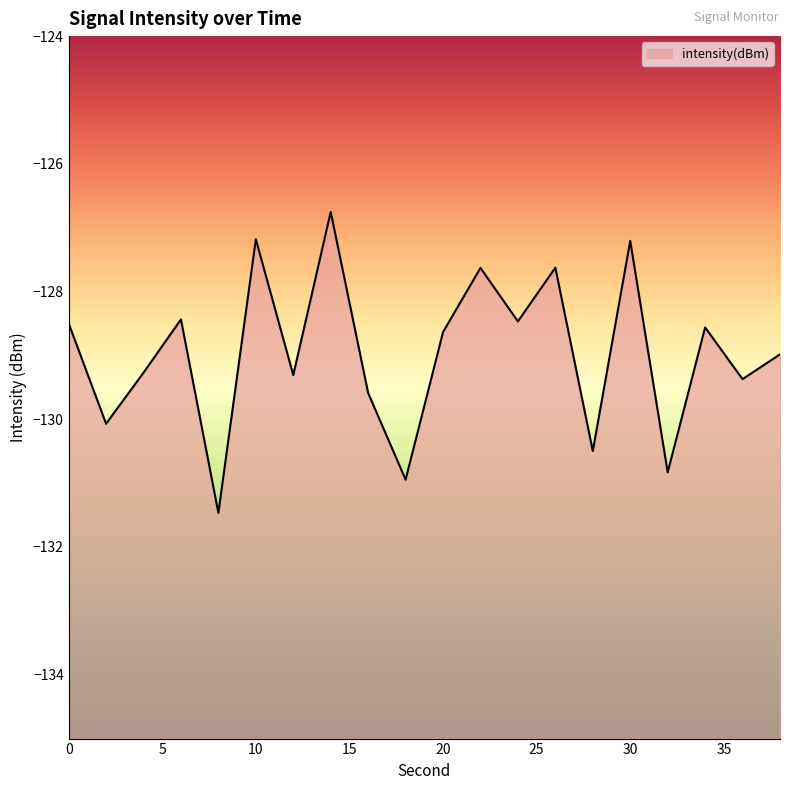

What is the minimum value shown in the chart?

-131.5